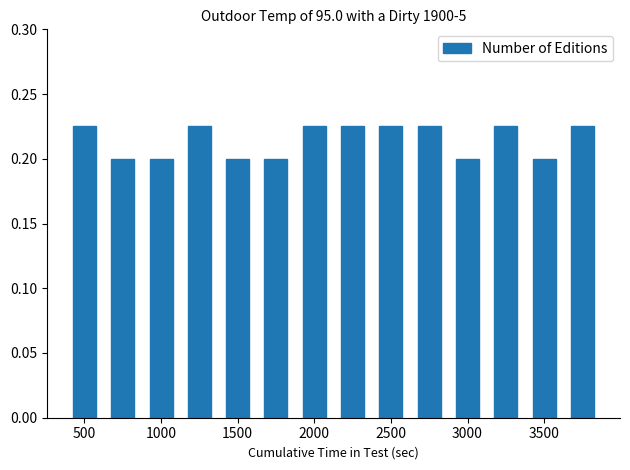

What is the sum of all values?

3.0